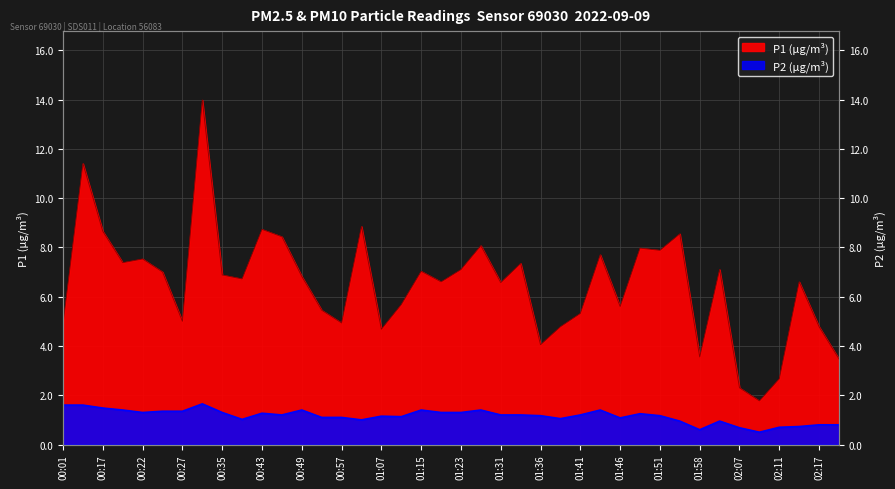

At how many categories does at least one series exceed 8?

8